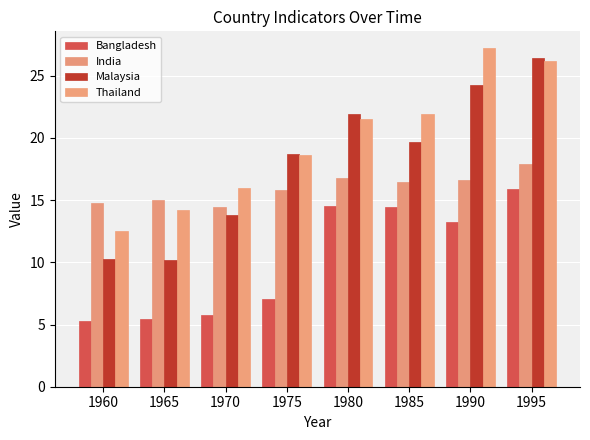

Are the bars horizontal?

No